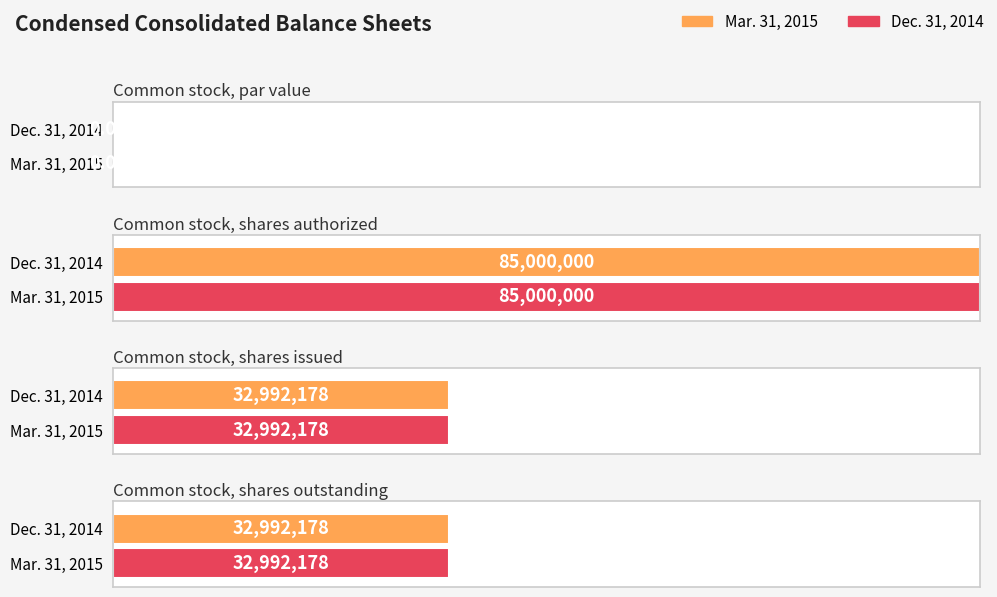

Which series has the largest total across all categories?

Mar. 31, 2015